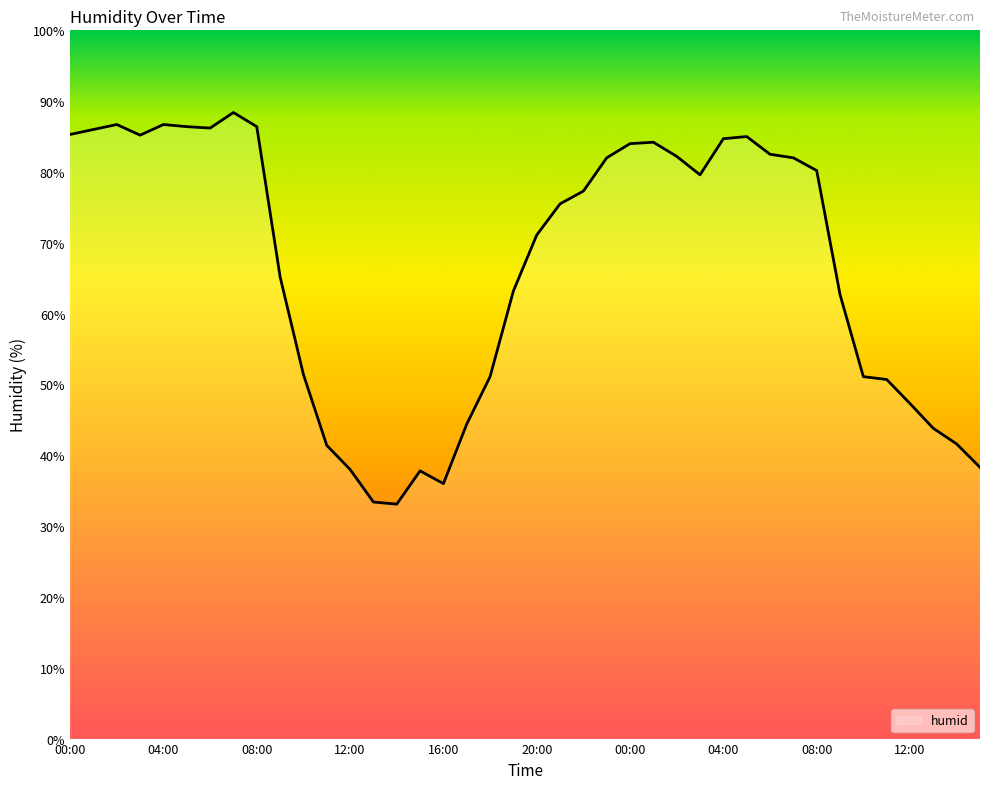

What is the maximum value shown in the chart?

88.4